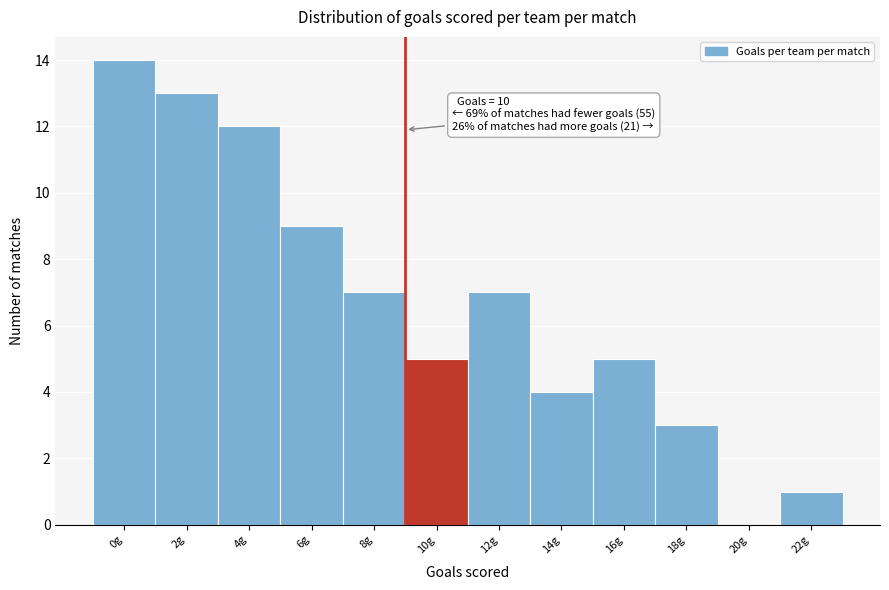

Reading left to right, transcribe all the data shown in this chart.

0g=14	2g=13	4g=12	6g=9	8g=7	10g=5	12g=7	14g=4	16g=5	18g=3	20g=0	22g=1